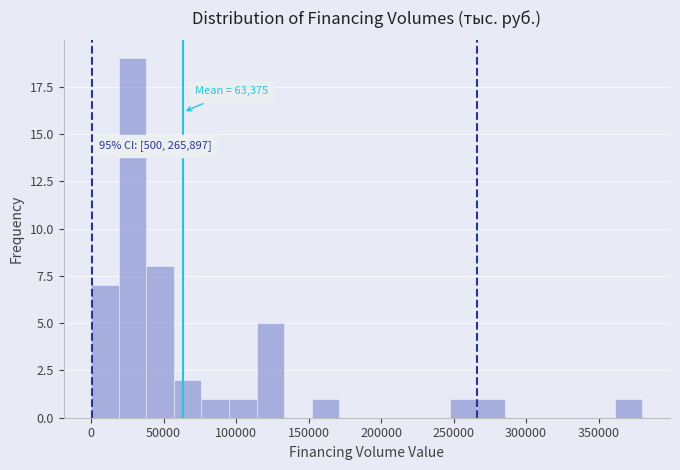

Around what value on the x-axis is the tallest bar? Give the approximate position of its centre, as read against the axis.

30000